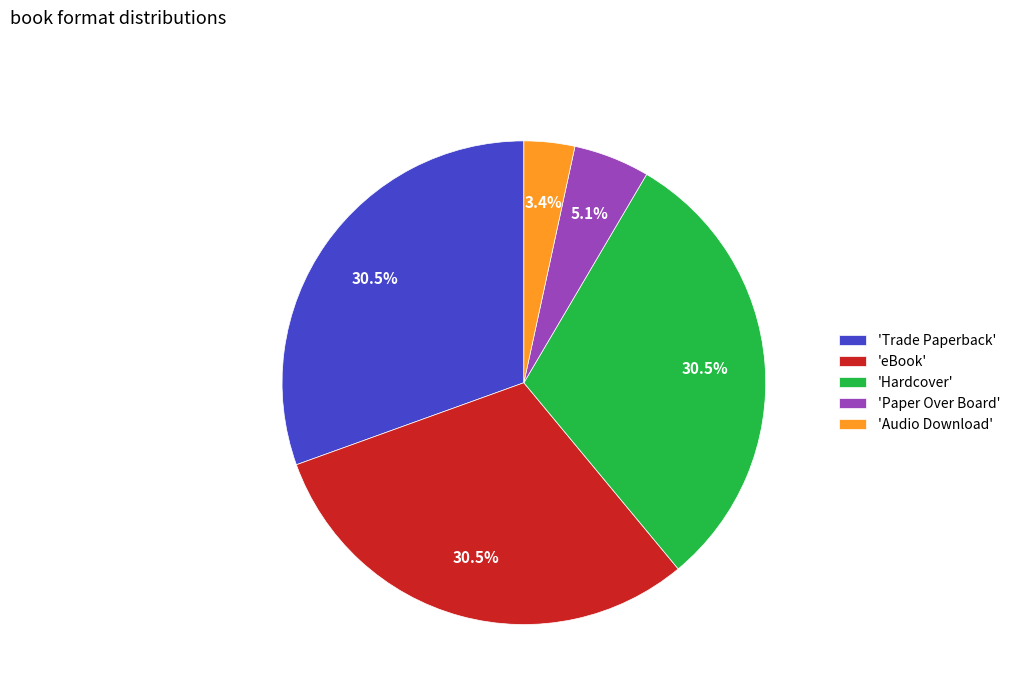

Is there a majority slice in this chart?

No